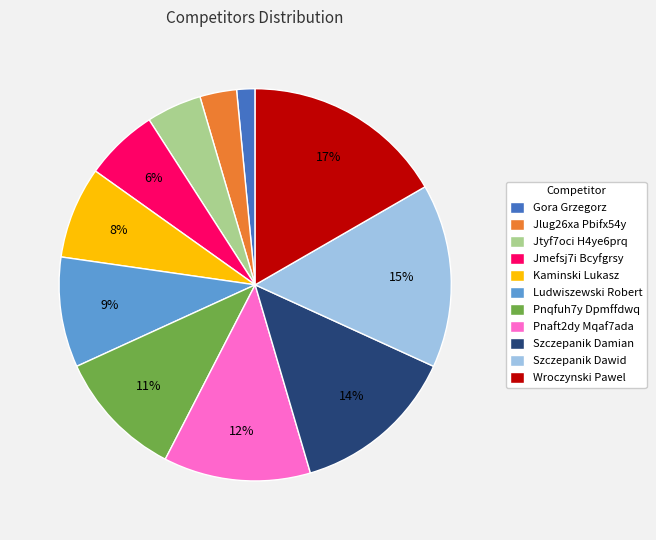

What is the largest slice in the pie chart?

Wroczynski Pawel